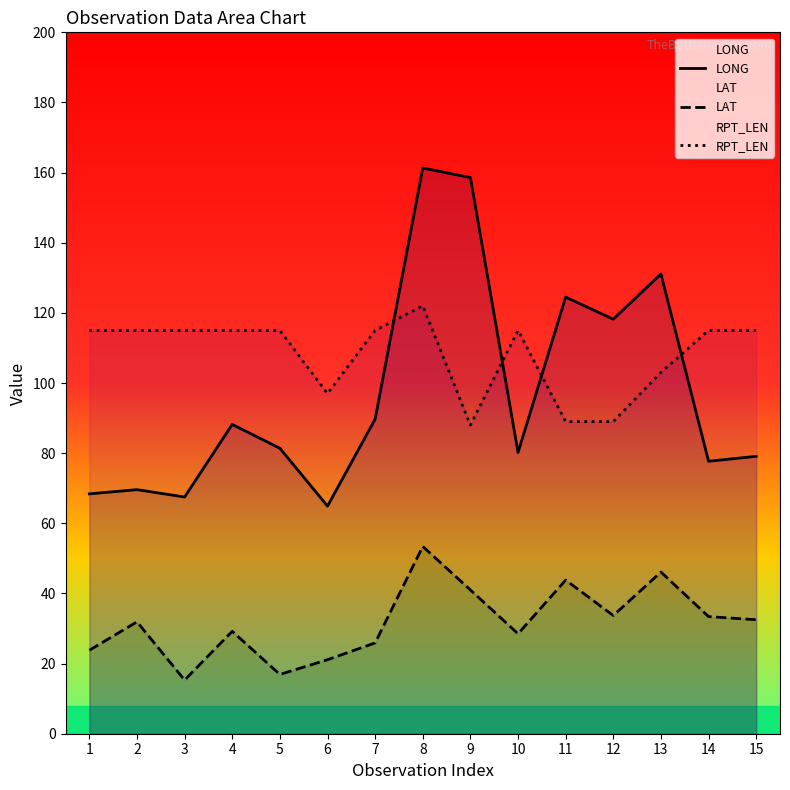

What is the sum of all LONG values?

1460.4